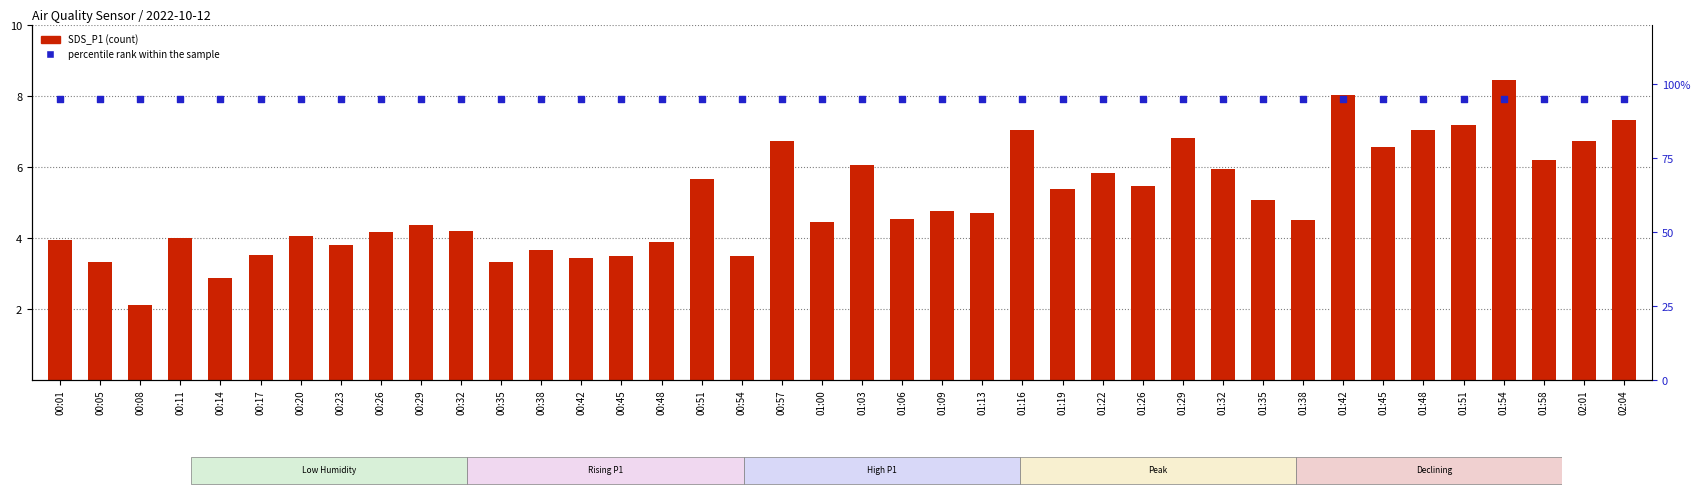

Which series has the widest spread of Y values?

SDS_P1